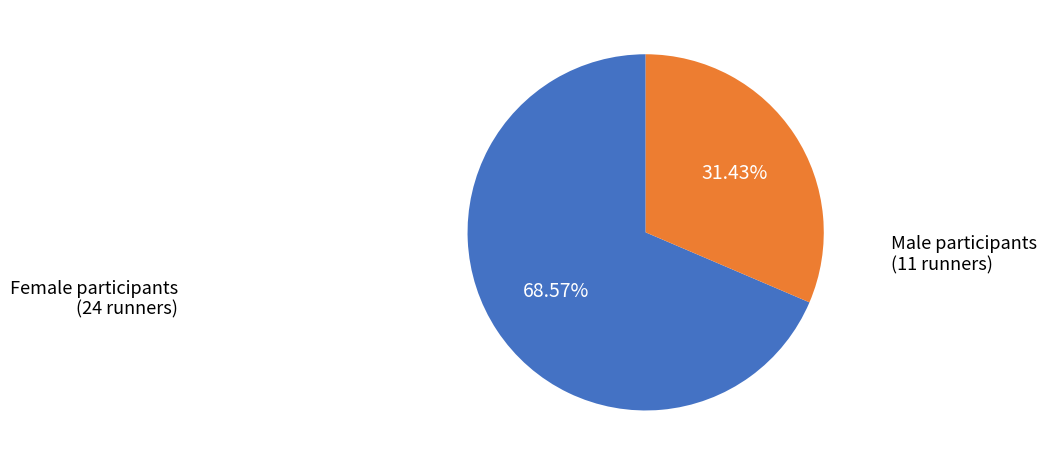

Is there a majority slice in this chart?

Yes